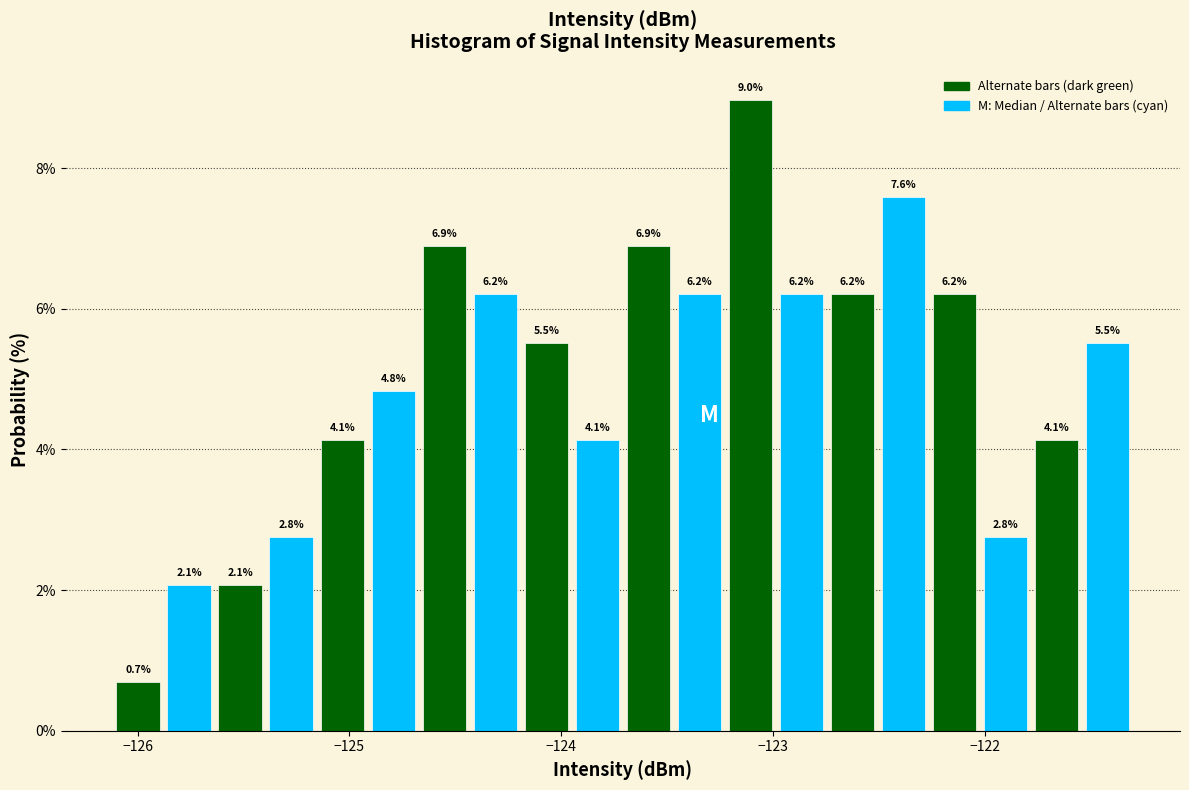

Around what value on the x-axis is the tallest bar? Give the approximate position of its centre, as read against the axis.

-123.1